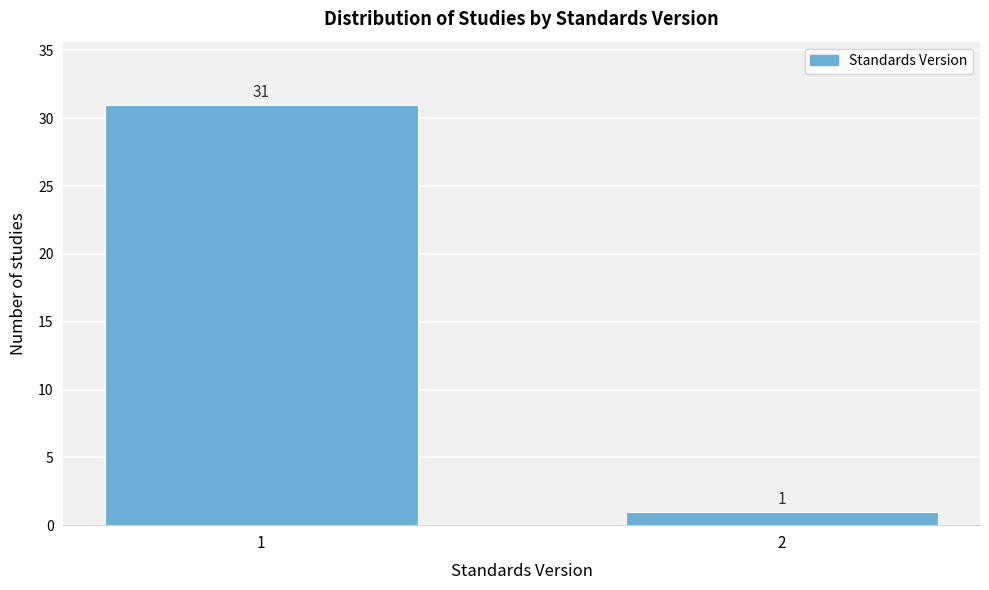

Reading right to left, what are all the values shown in this chart?

1	31